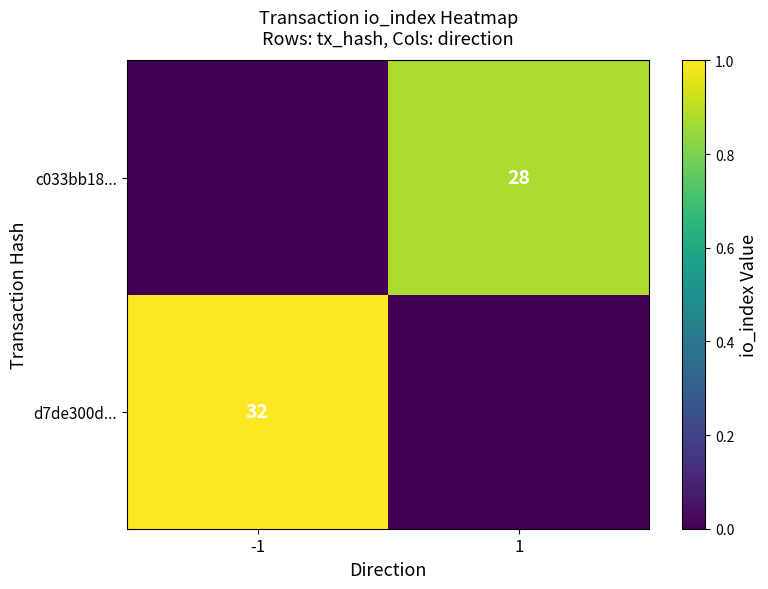

Is the value of d7de300d... at -1 greater than the value of c033bb18... at 1?

Yes